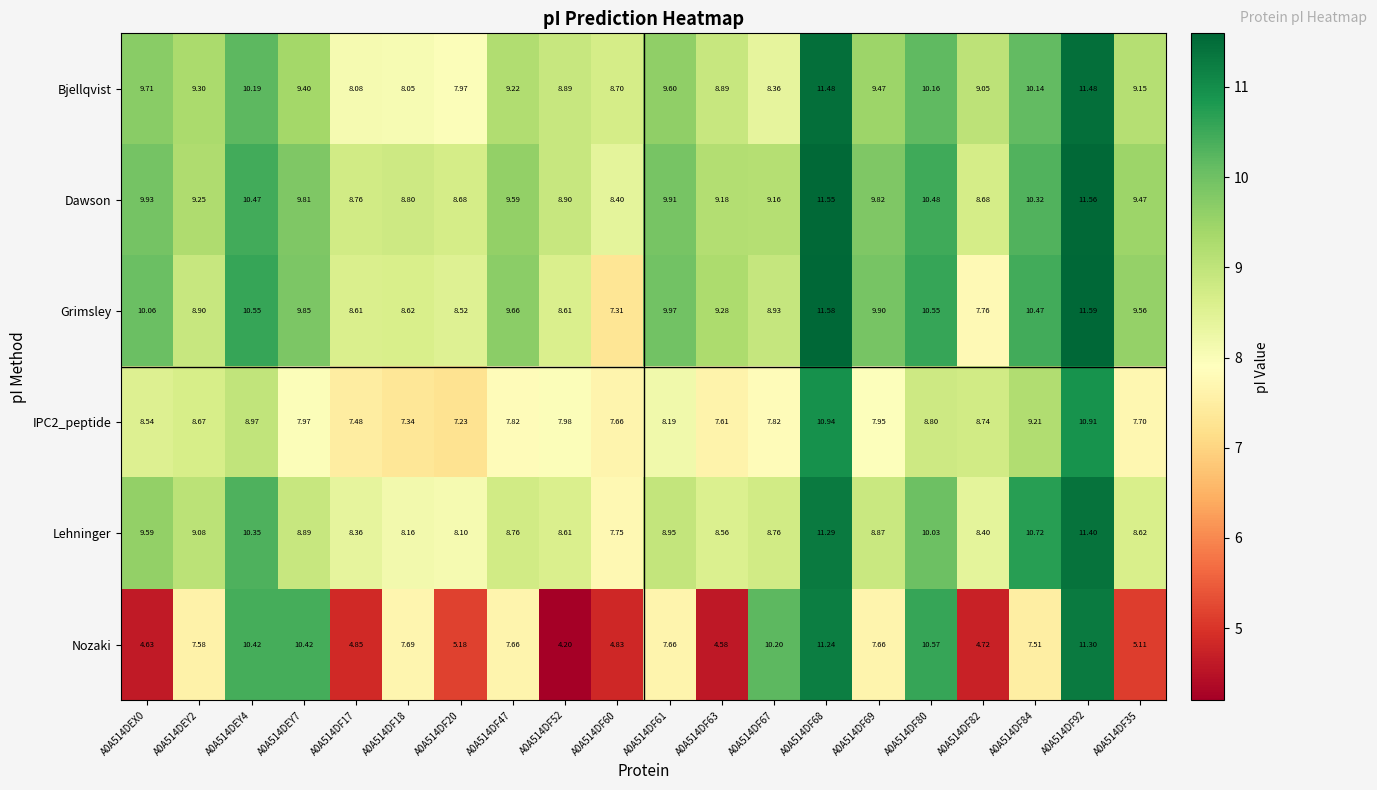

Which series has the largest total across all categories?

Dawson